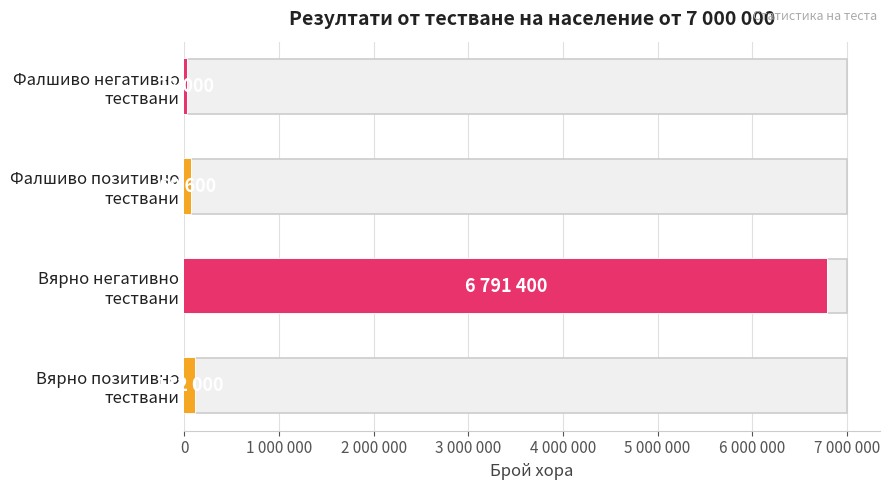

What is the sum of all values?

7000000